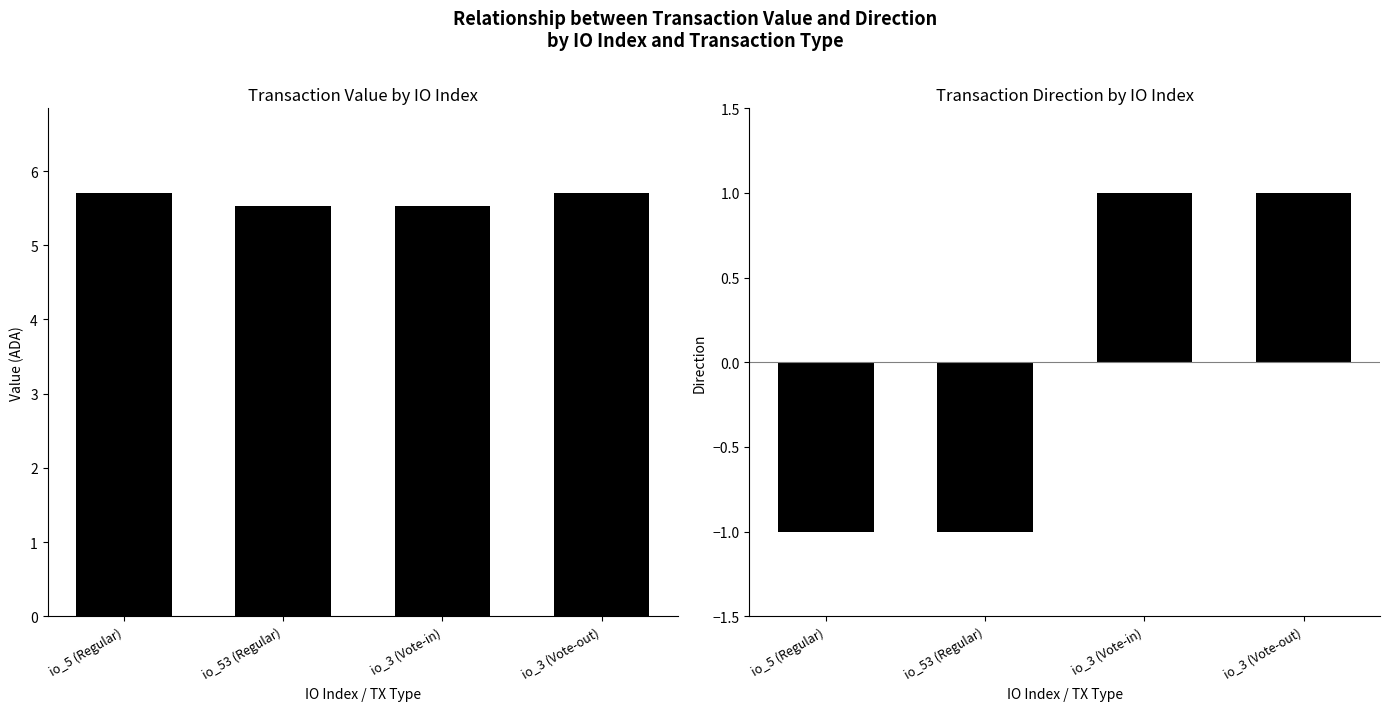

Which series has the largest total across all categories?

value